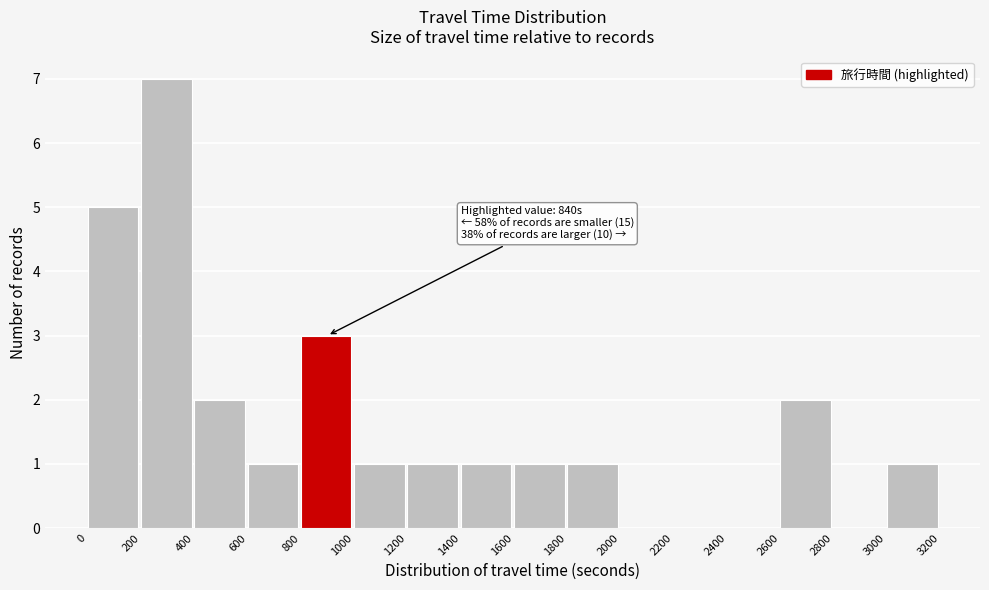

Over which range of the x-axis is the bar tallest?

200 to 400